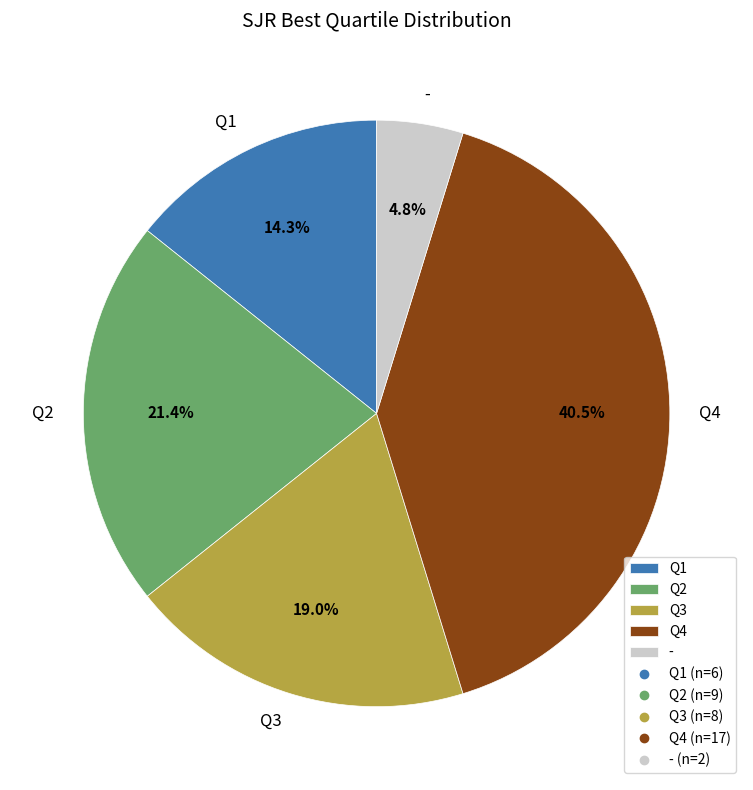

Which slice is the smallest?

-